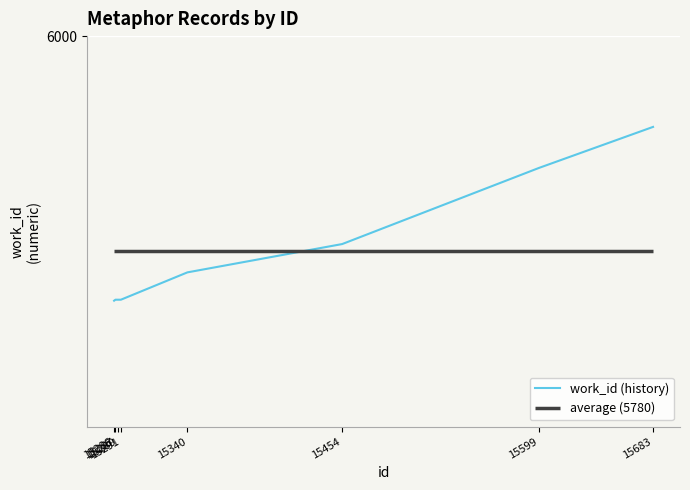

Reading left to right, what are all the values shown in this chart?

15286=5729	15287=5730	15289=5730	15291=5730	15340=5758	15454=5787	15599=5865	15683=5907